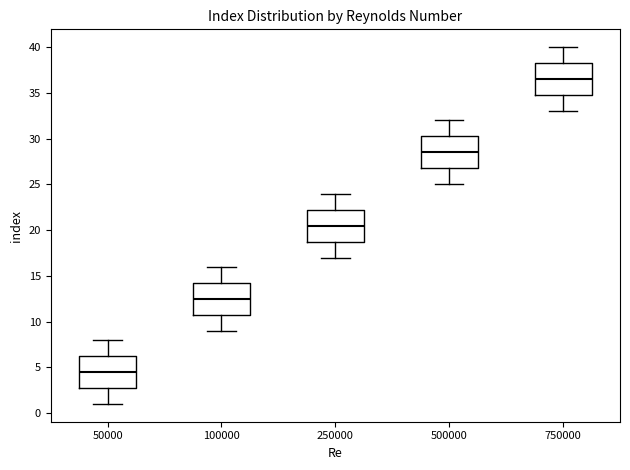

Which box has the highest median line?

750000